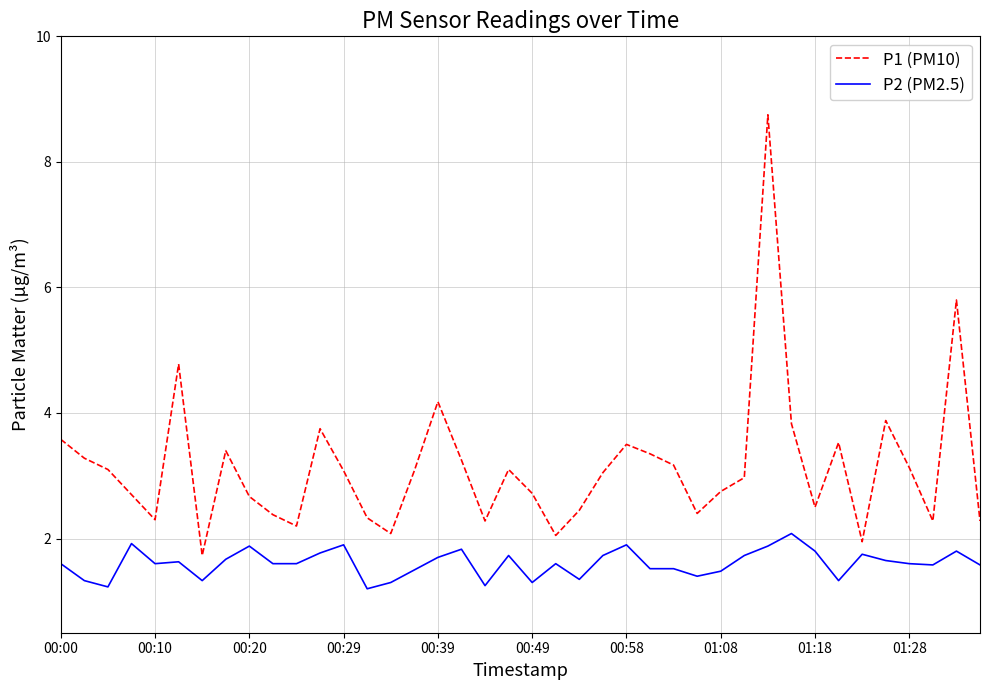

How many lines are shown in the chart?

2